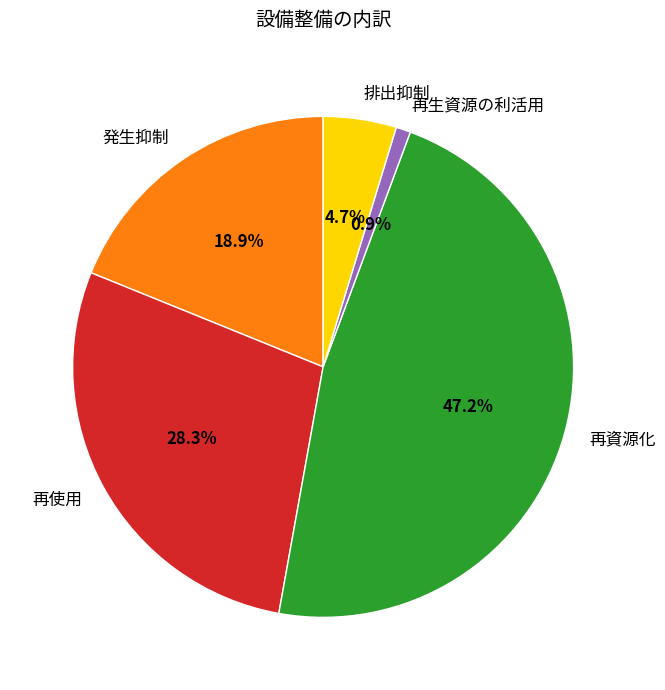

Which has a higher value, 発生抑制 or 再資源化?

再資源化